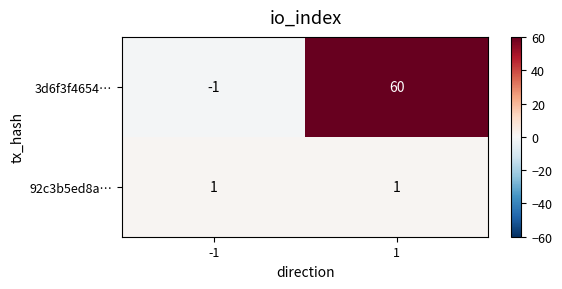

List the series in order of their overall mean, lowest first.

92c3b5ed8a…, 3d6f3f4654…